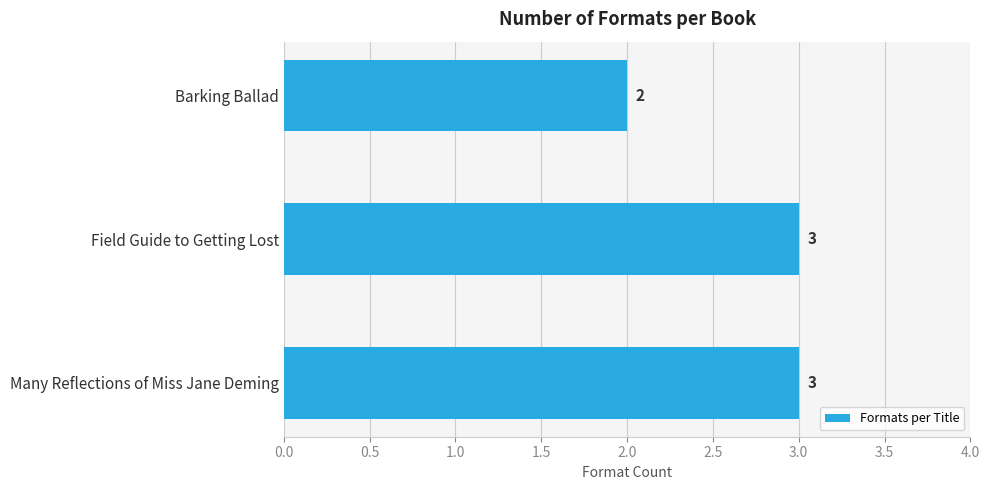

How many bars are there in total?

3